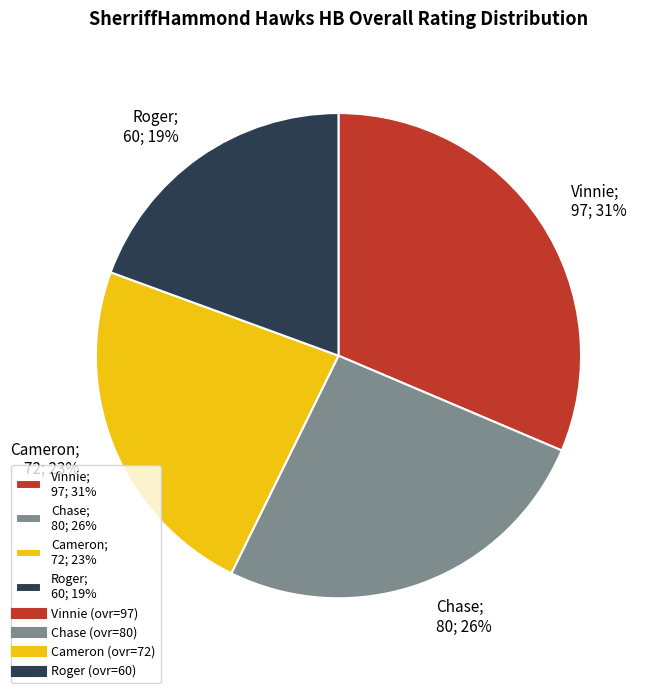

How many segments does this pie chart have?

4